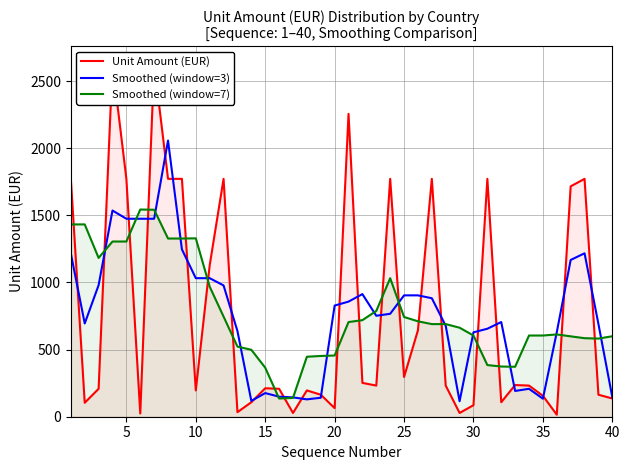

What is the lowest value of the Smoothed (window=7) series?

135.7